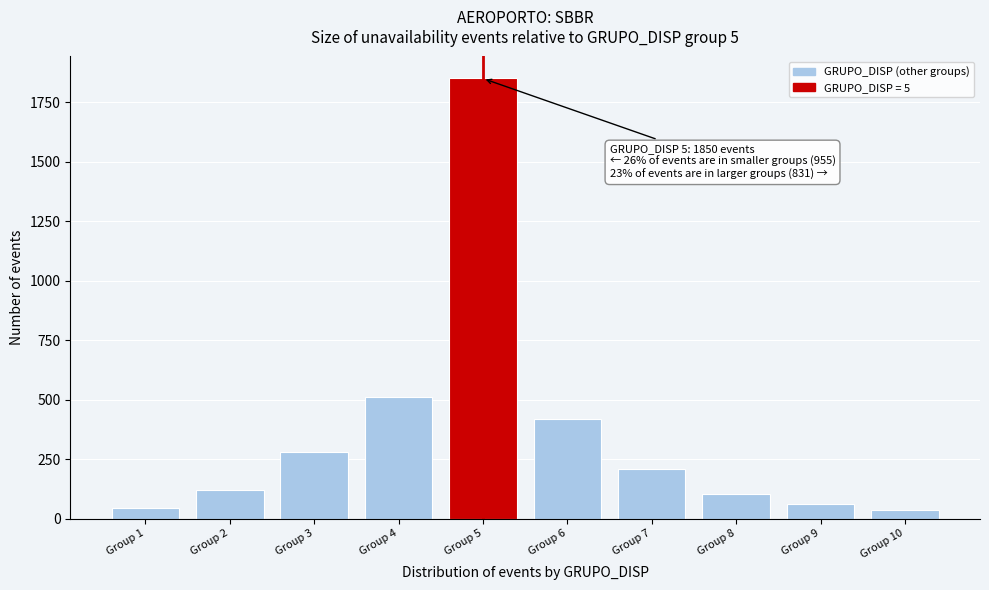

Reading left to right, transcribe all the data shown in this chart.

Group 1=45	Group 2=120	Group 3=280	Group 4=510	Group 5=1850	Group 6=420	Group 7=210	Group 8=105	Group 9=60	Group 10=36